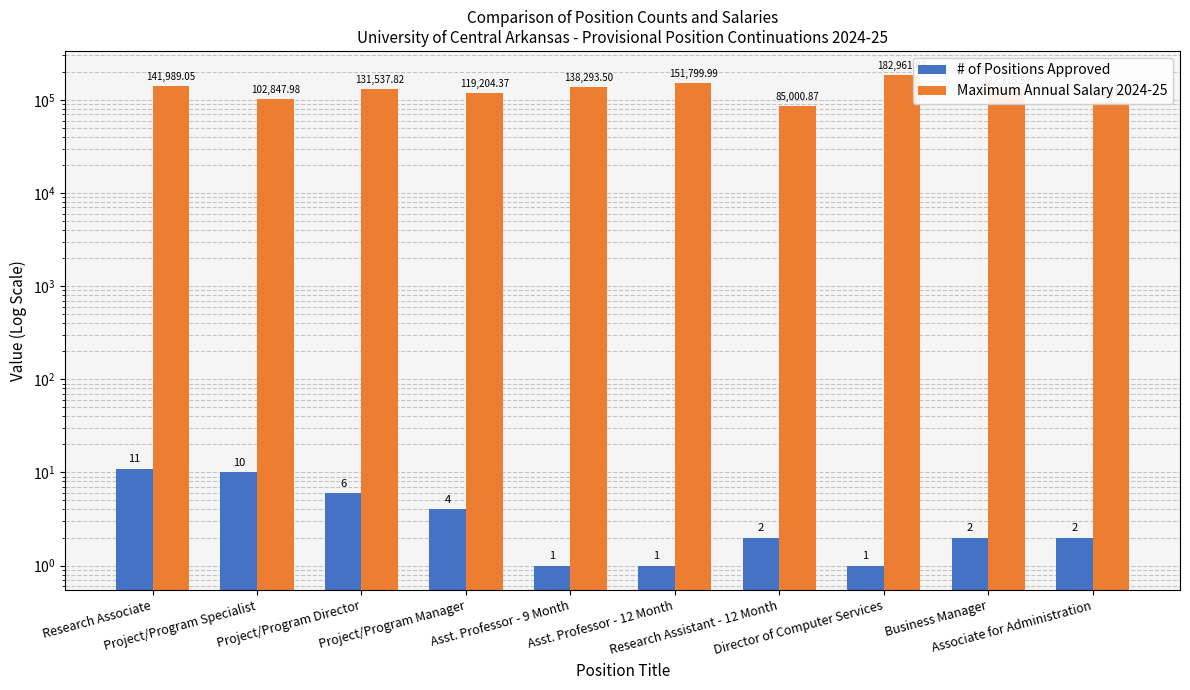

Is it true that Maximum Annual Salary 2024-25 equals 127715.5 at Business Manager?

True